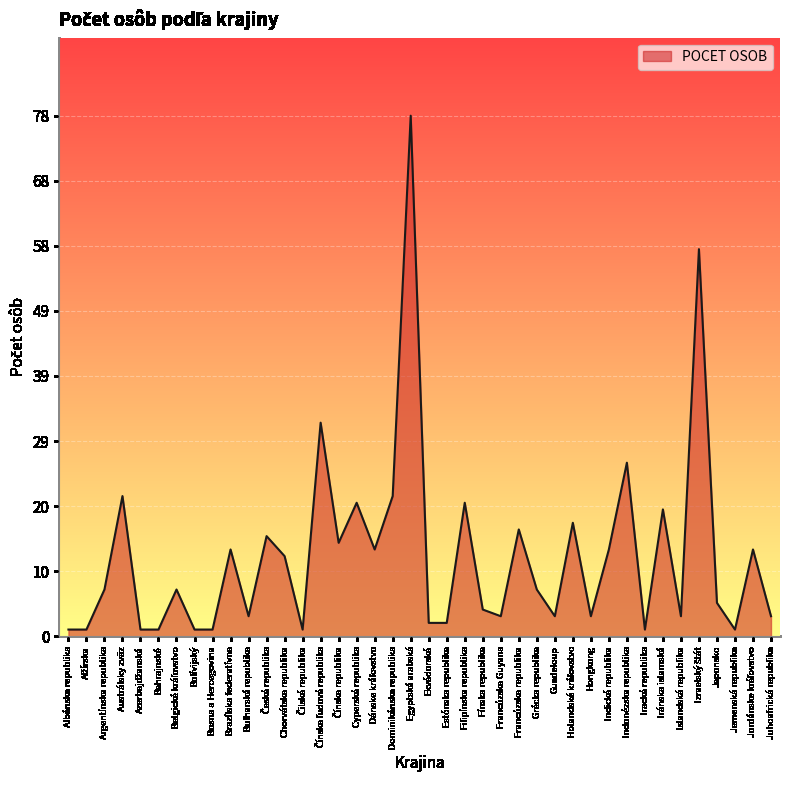

Is it true that the value at Estónska republika is 2?

True